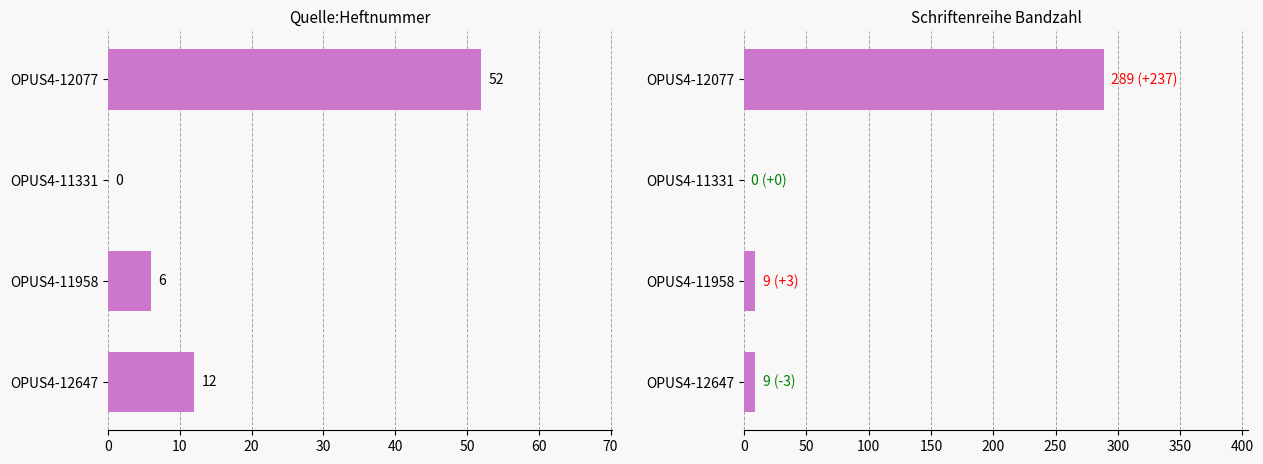

How many distinct data groups are displayed?

2